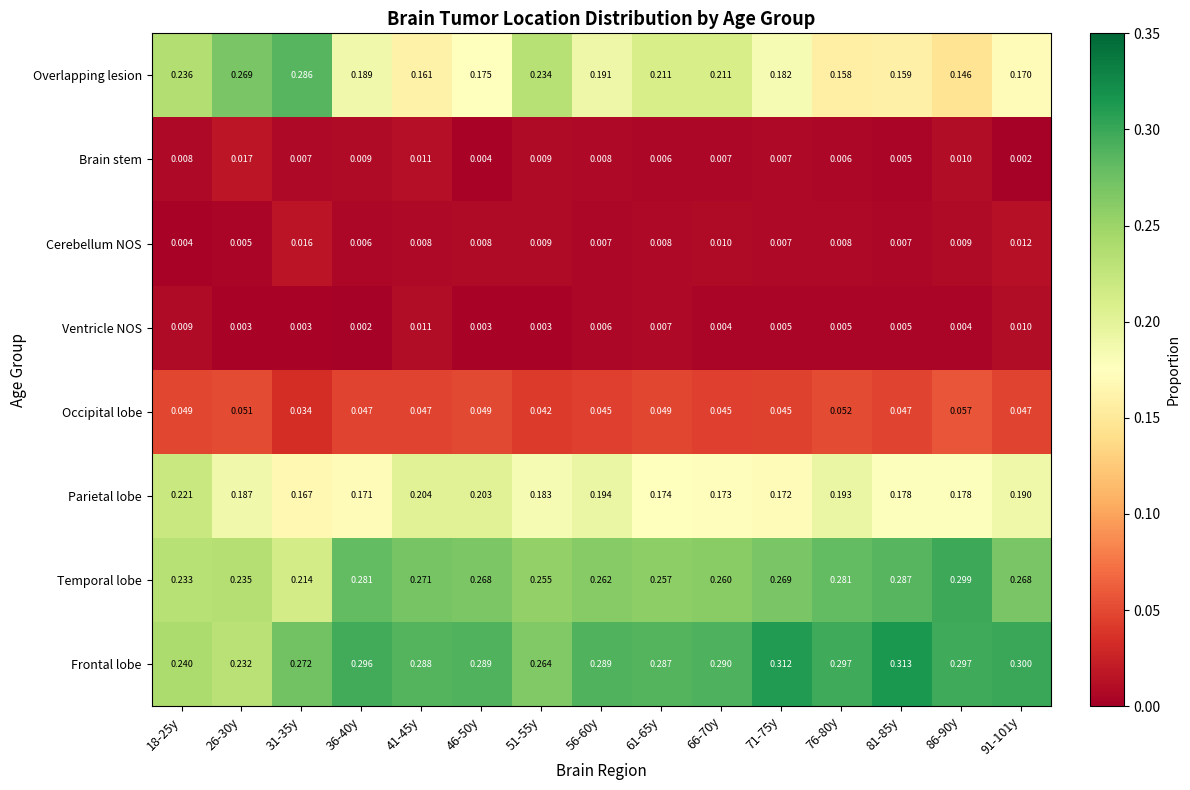

Which series has the largest range (max minus min)?

Overlapping lesion